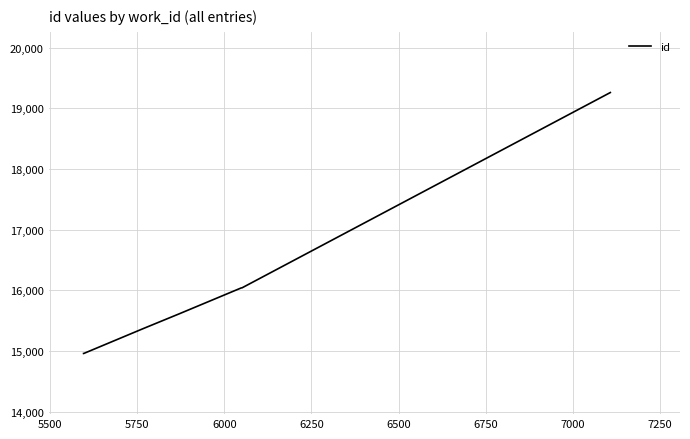

Does the chart have visible grid lines?

Yes